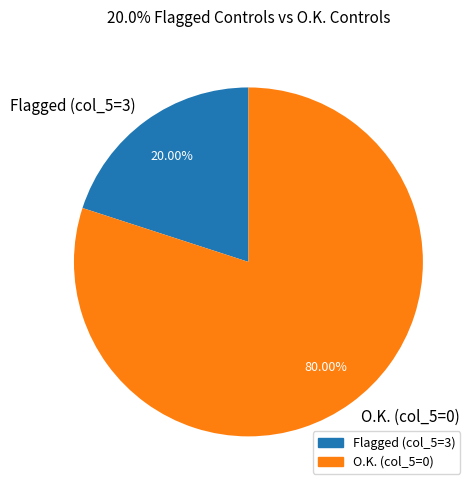

How many segments does this pie chart have?

2